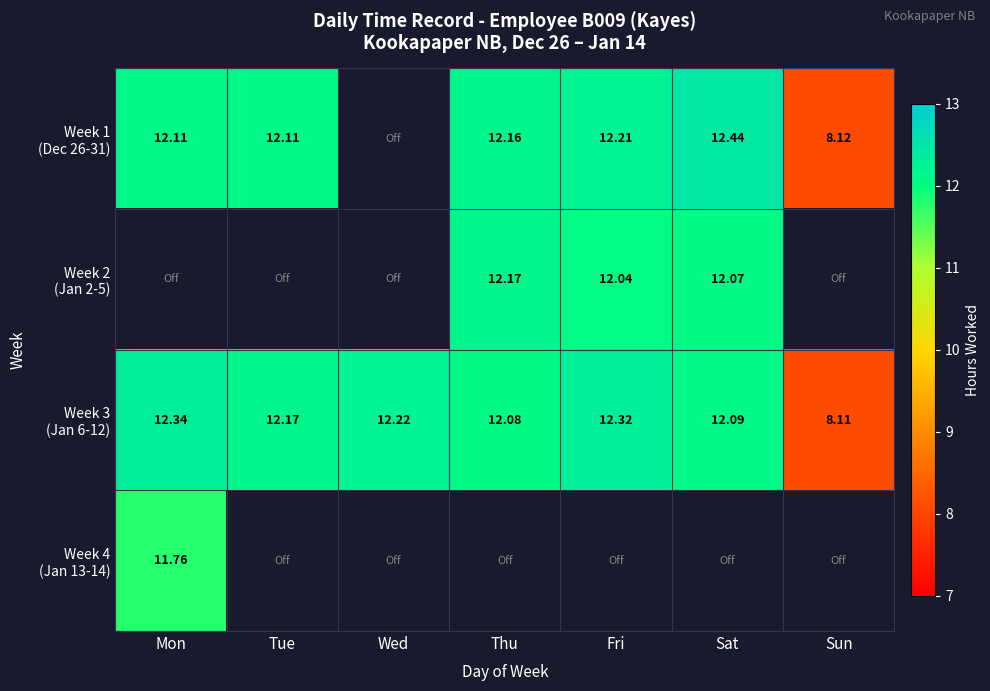

What is the highest value of the Week 1 (Dec 26-31) series?

12.4